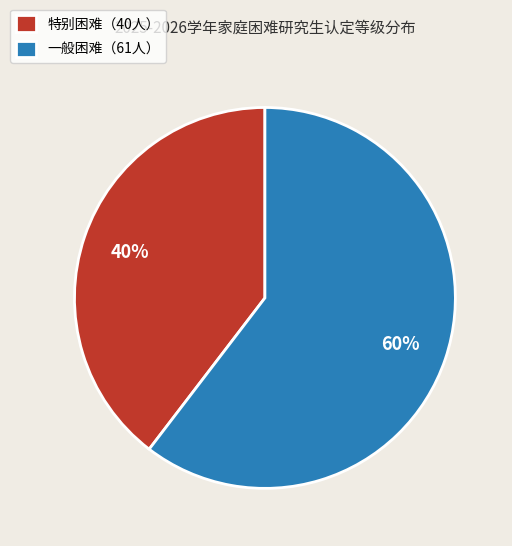

What percentage is the 一般困难（61人） slice, to the nearest percent?

60%